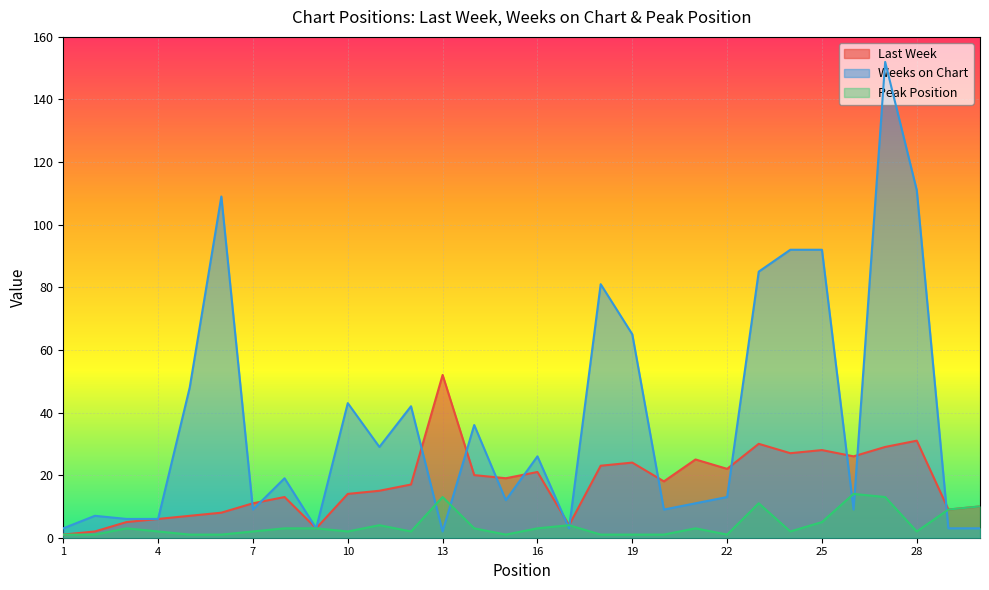

The Peak Position series shows 1 at 20. True or false?

False